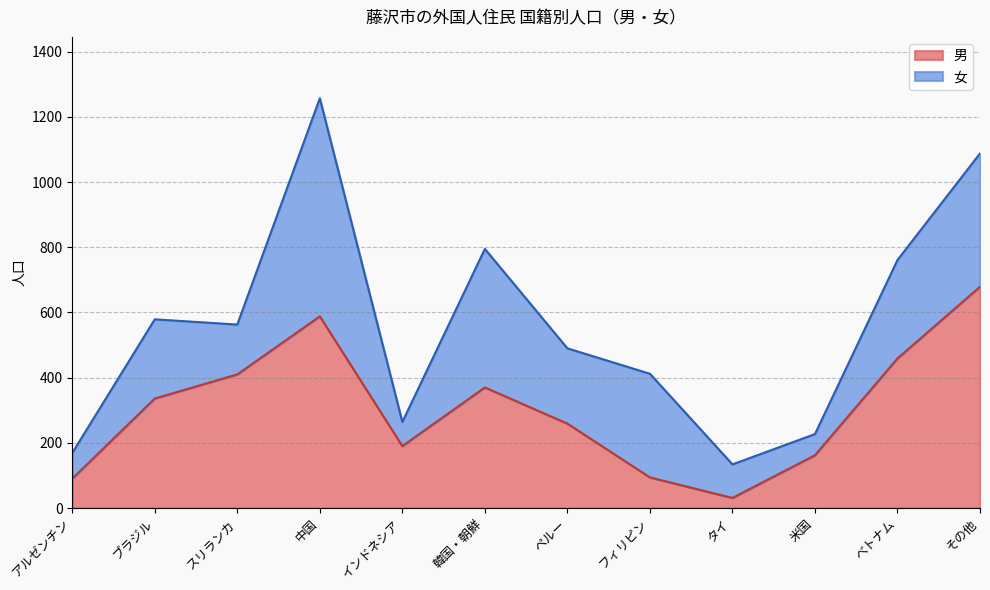

Rank the categories by value from lowest to highest.

タイ, アルゼンチン, フィリピン, 米国, インドネシア, ペルー, ブラジル, 韓国・朝鮮, スリランカ, べトナム, 中国, その他